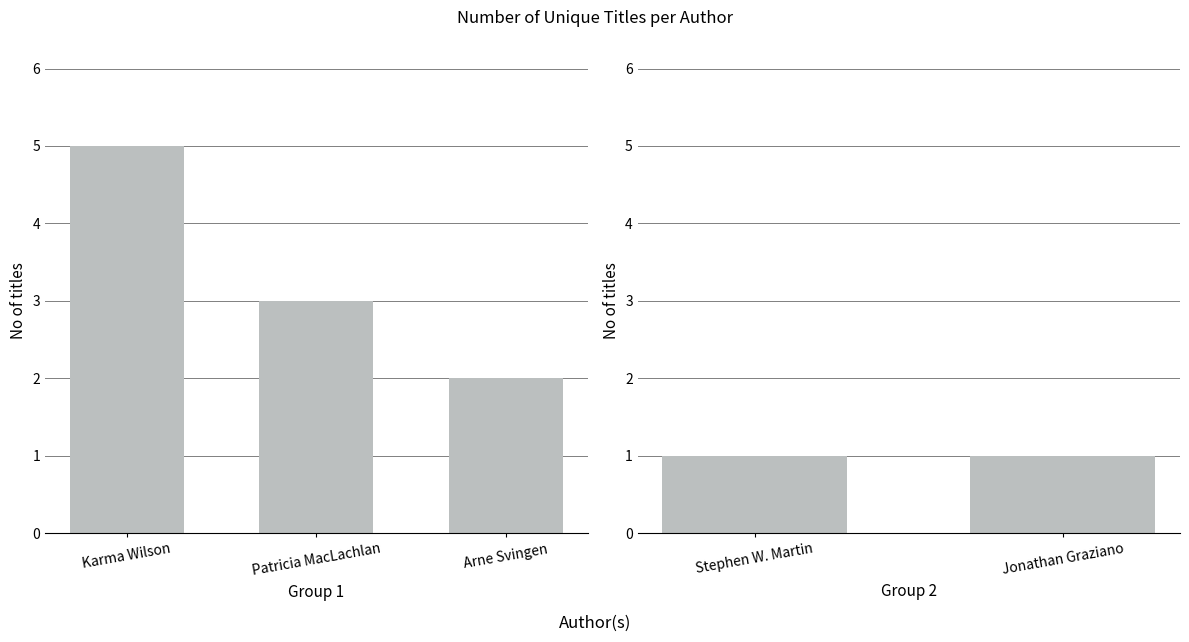

What is the change in value from Karma Wilson to Jonathan Graziano?

-4